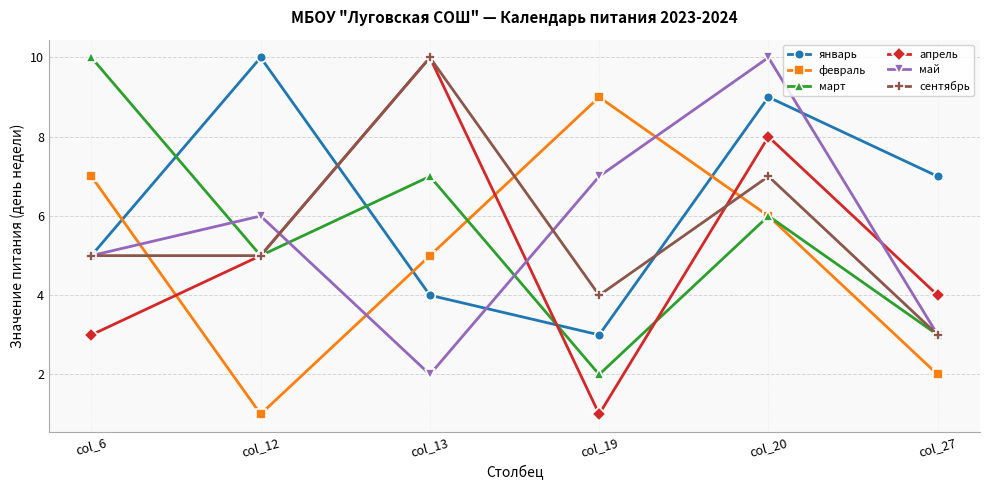

How many interior local peaks does the сентябрь series have?

2